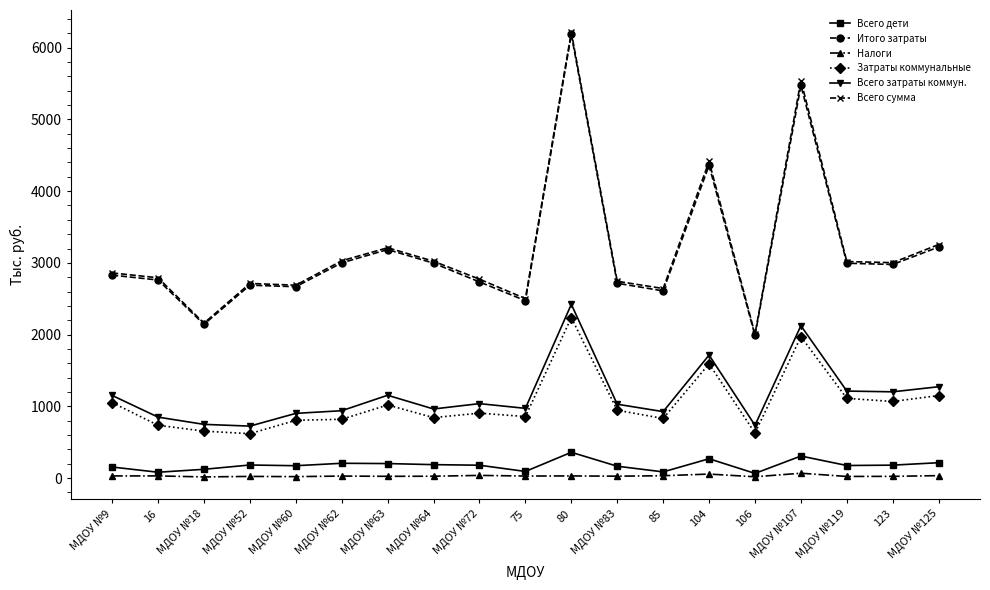

Which series changed the most between МДОУ №62 and 106?

Всего сумма